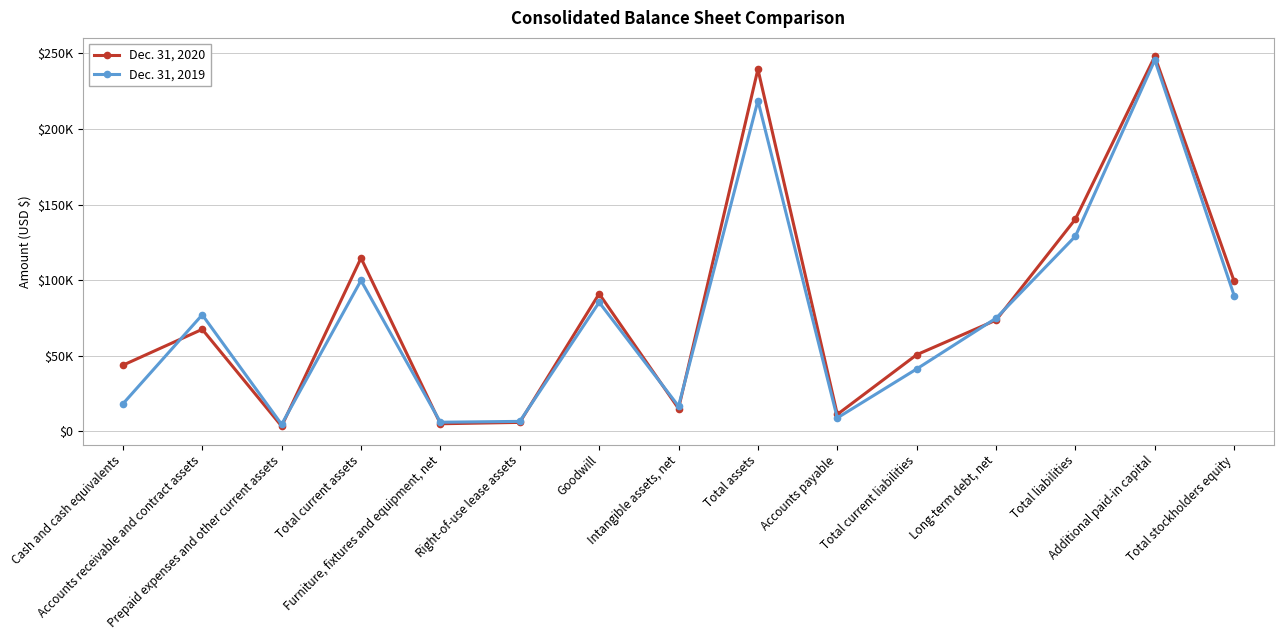

Which series ends up on top after the final intersection of Dec. 31, 2020 and Dec. 31, 2019?

Dec. 31, 2020